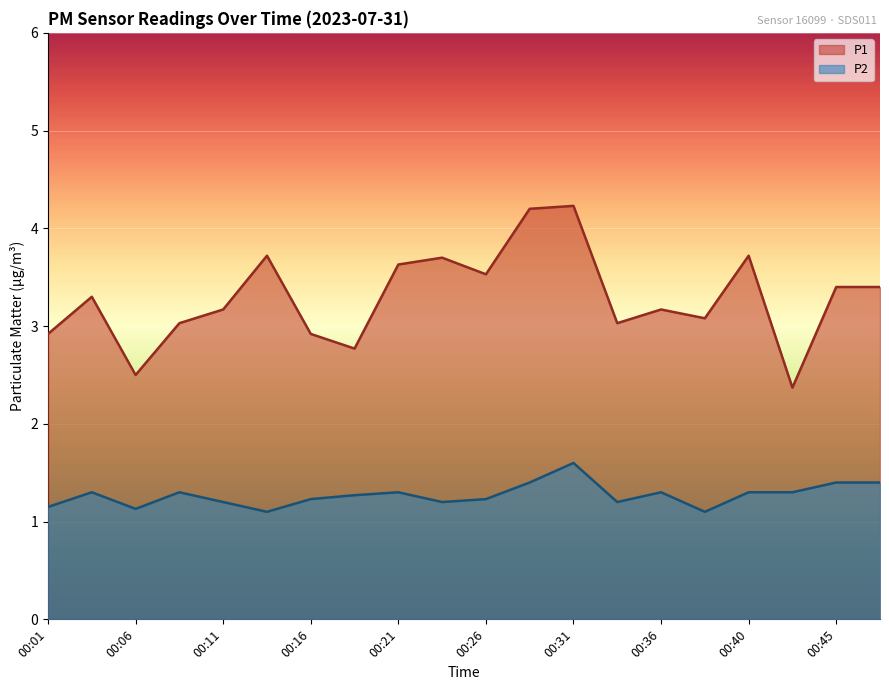

What are all the series names shown in the legend?

P1, P2